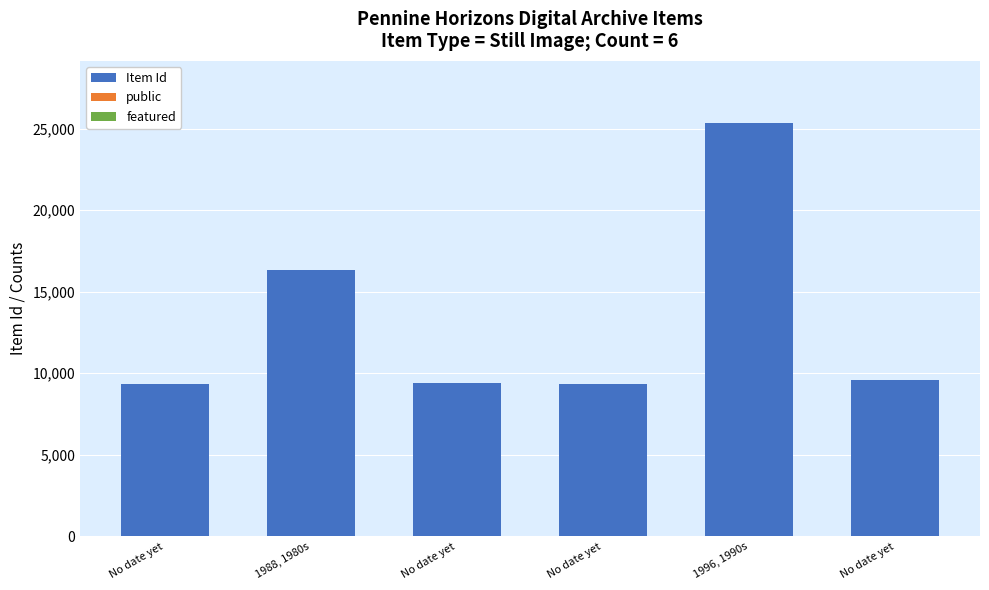

What is the total value across all series at 1996, 1990s?

25353